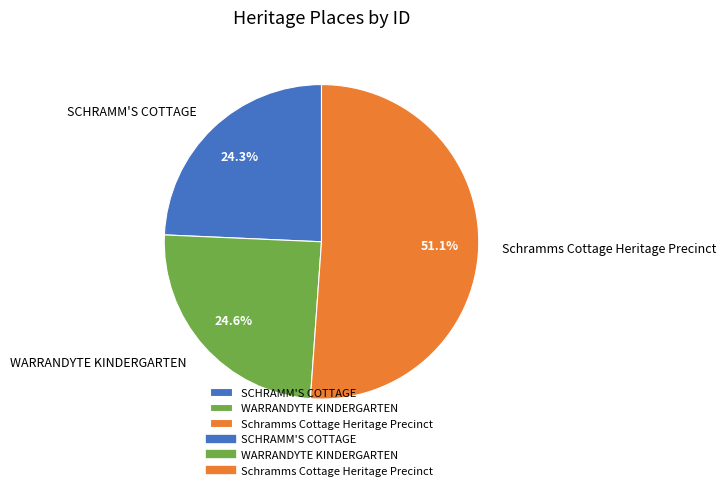

Approximately how many times larger is the value at Schramms Cottage Heritage Precinct compared to WARRANDYTE KINDERGARTEN?

2.1